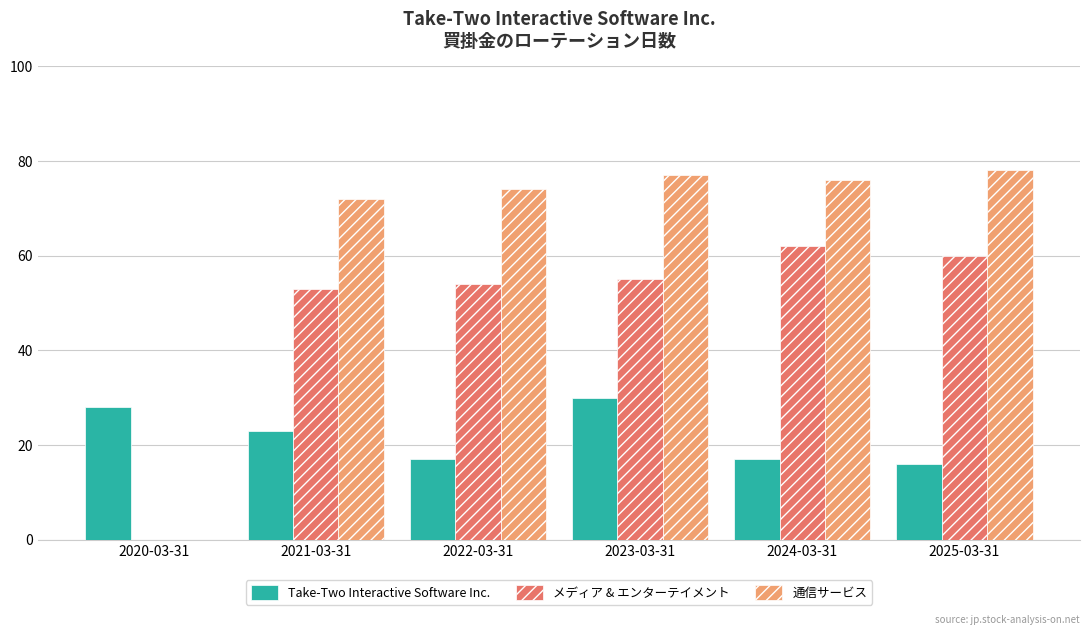

Is the value of 通信サービス at 2021-03-31 greater than the value of メディア & エンターテイメント at 2024-03-31?

Yes